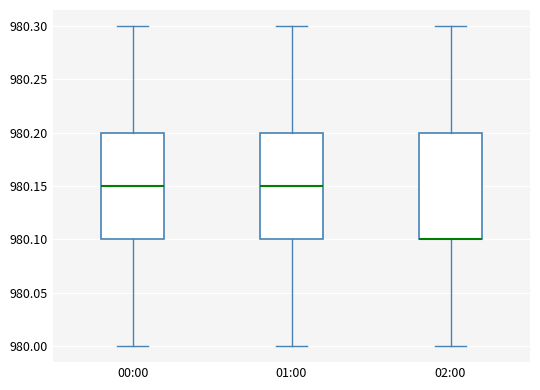

Reading left to right, read every box against the y-axis: the position of its median line, the range the box covers, and the ends of its whiskers. The values are not printed on the chart, so give them approximately, as read against the axis.

00:00: median 980.15, box 980.10 to 980.20, whiskers 980.00 to 980.30
01:00: median 980.15, box 980.10 to 980.20, whiskers 980.00 to 980.30
02:00: median 980.10 (drawn on the box's lower edge), box 980.10 to 980.20, whiskers 980.00 to 980.30